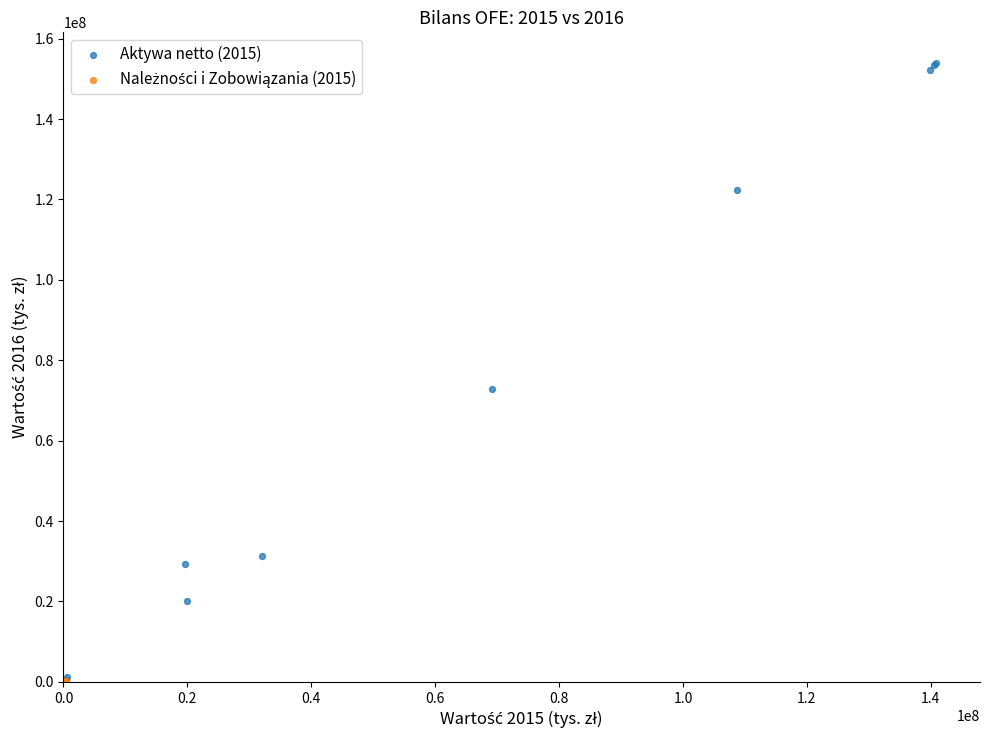

Which series has the largest Y range (max minus min)?

Aktywa netto (2015)